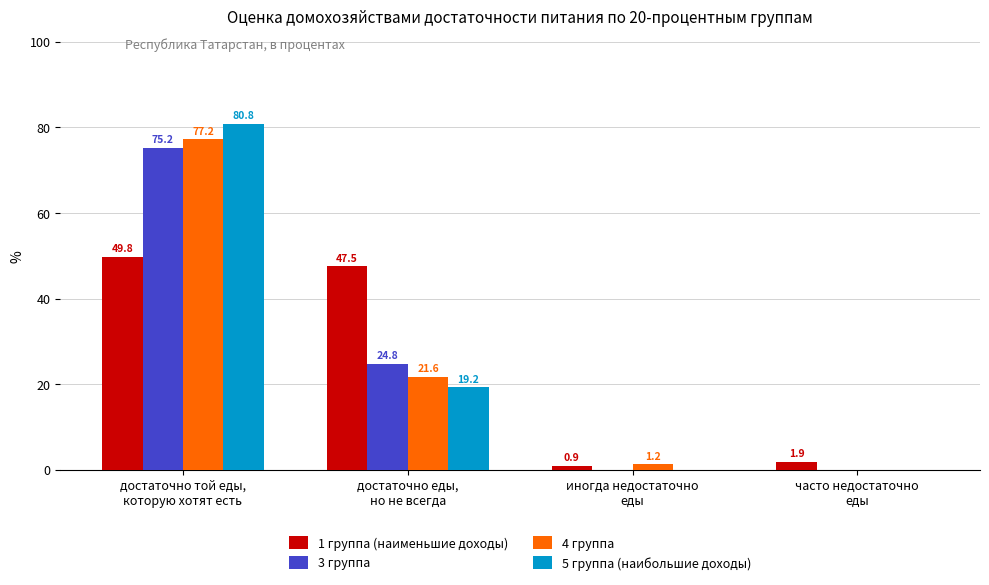

The value of 3 группа at достаточно той еды,
которую хотят есть is 75.2. True or false?

True